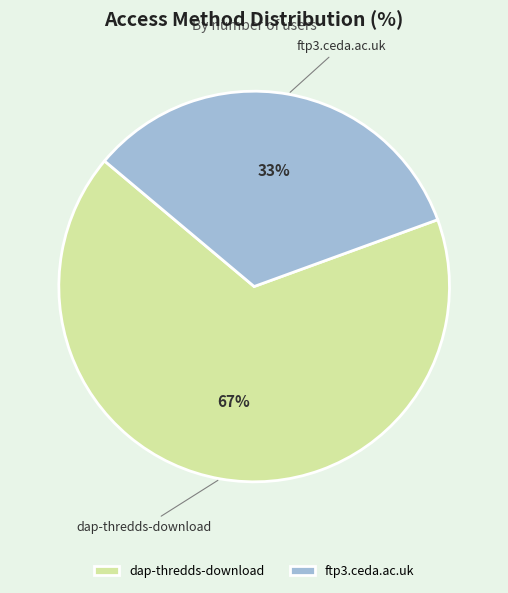

Which slice is the largest?

dap-thredds-download